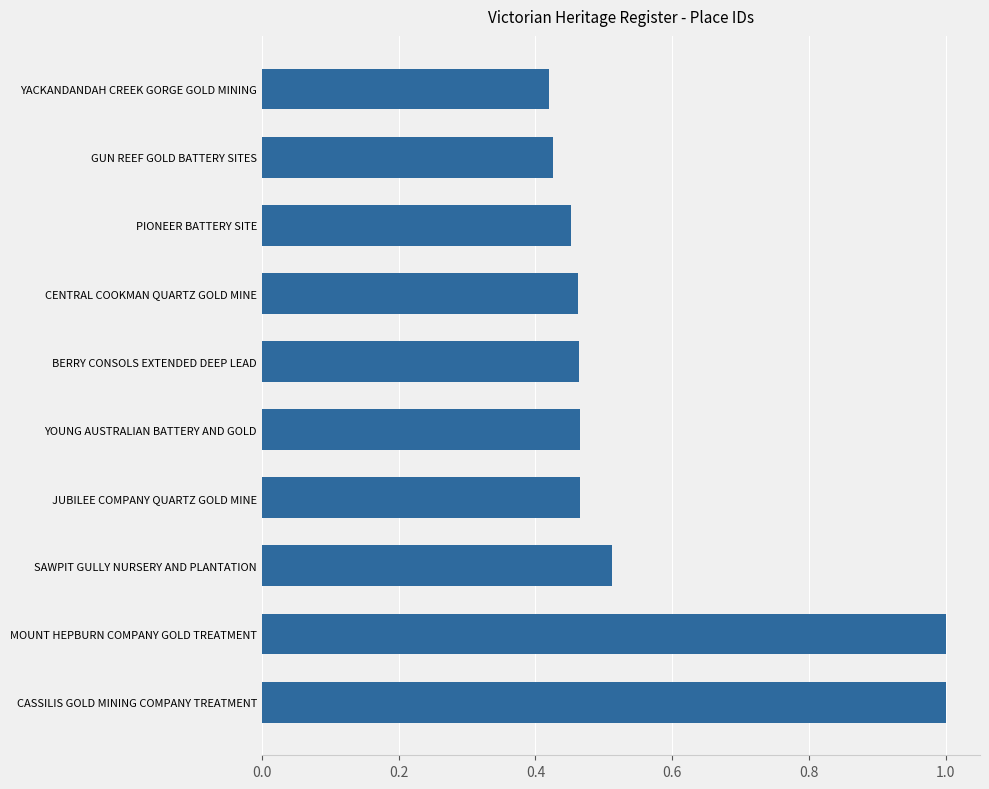

What is the label of the 8th bar from the bottom?

PIONEER BATTERY SITE